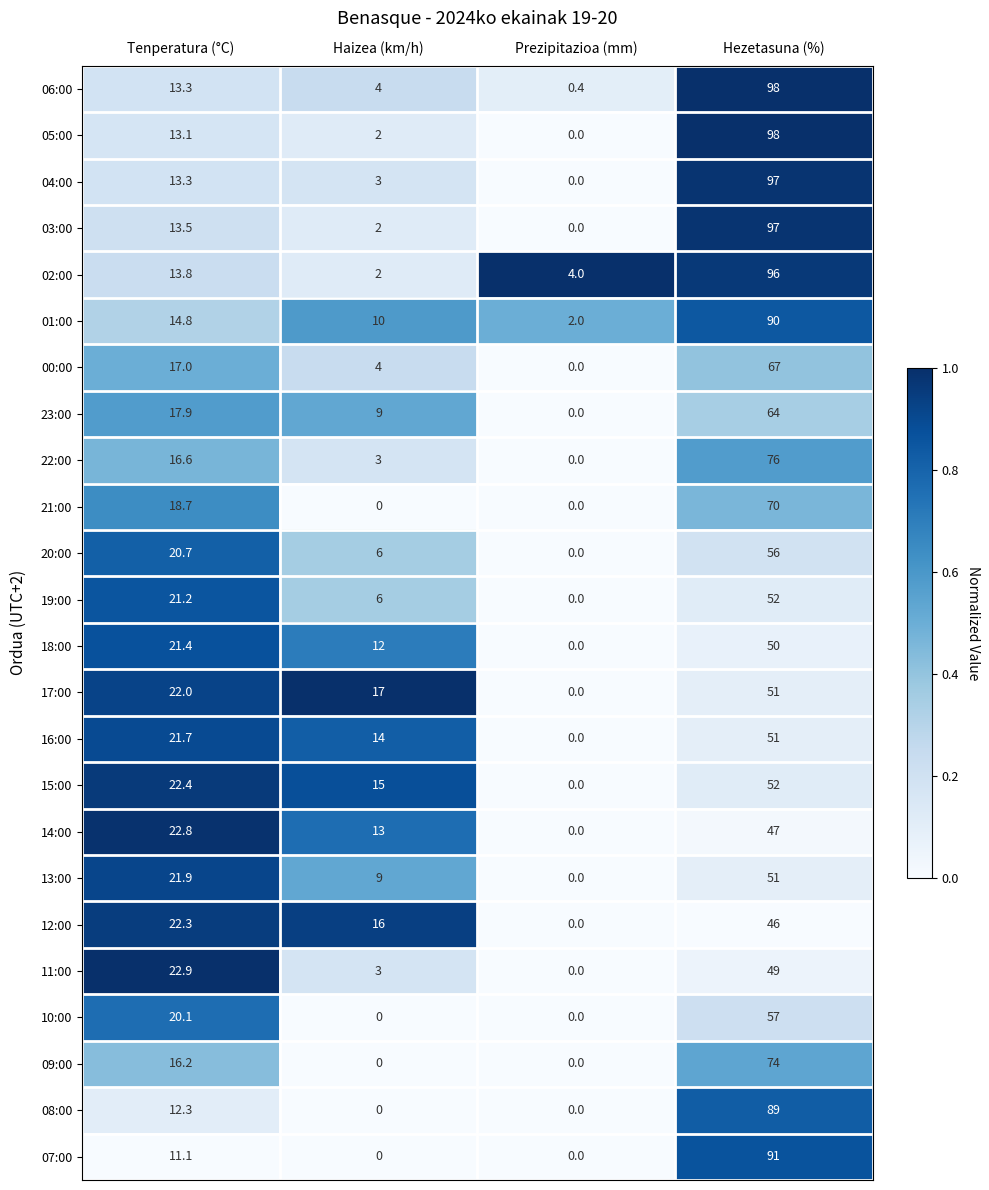

How many distinct data groups are displayed?

24